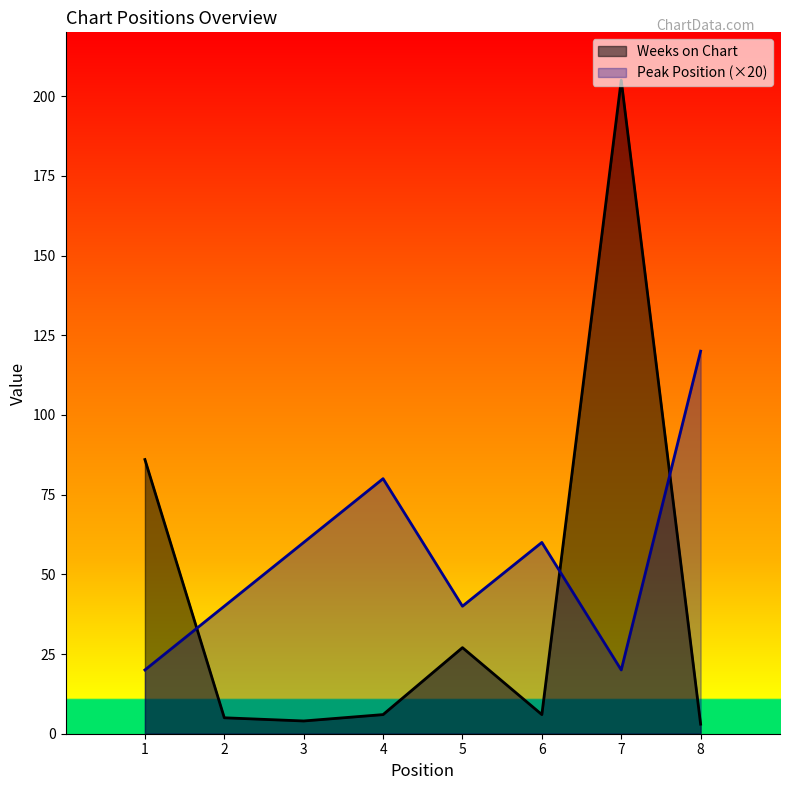

Reading left to right, list all the values displayed in this chart.

Weeks on Chart: 86	5	4	6	27	6	205	3
Peak Position: 20	40	60	80	40	60	20	120